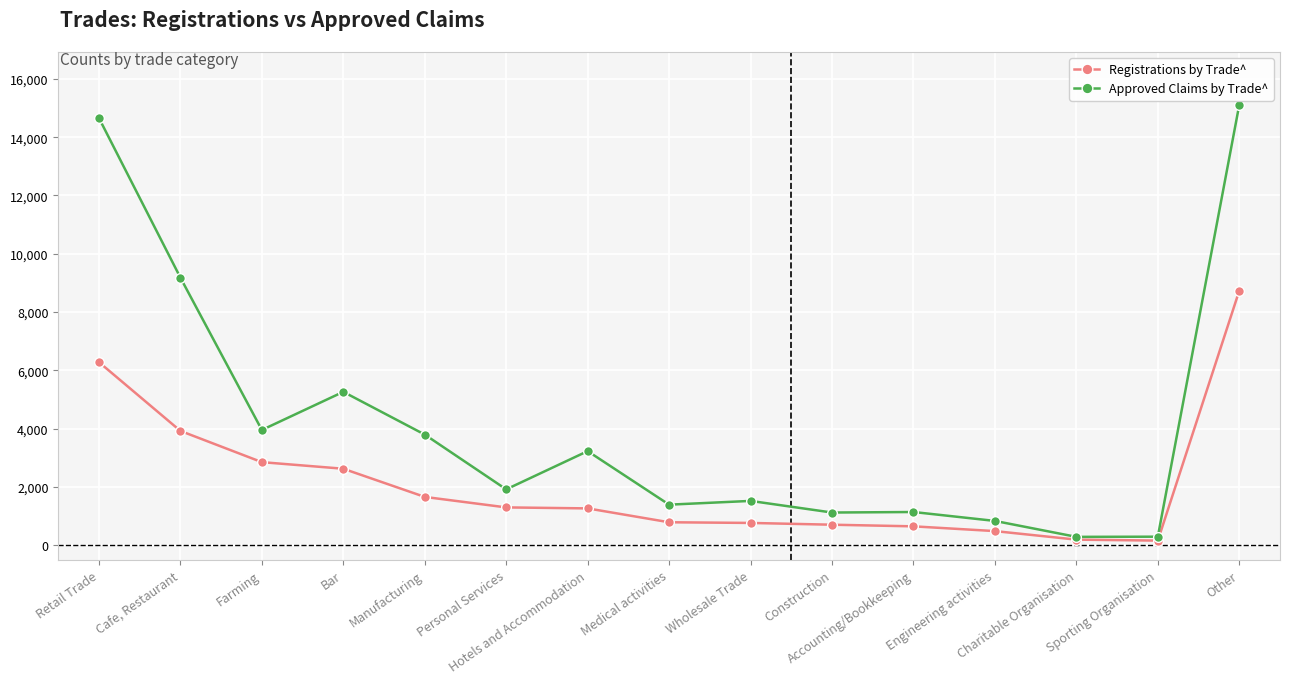

What is the difference between the maximum and minimum values in the Registrations by Trade^ series?

8575